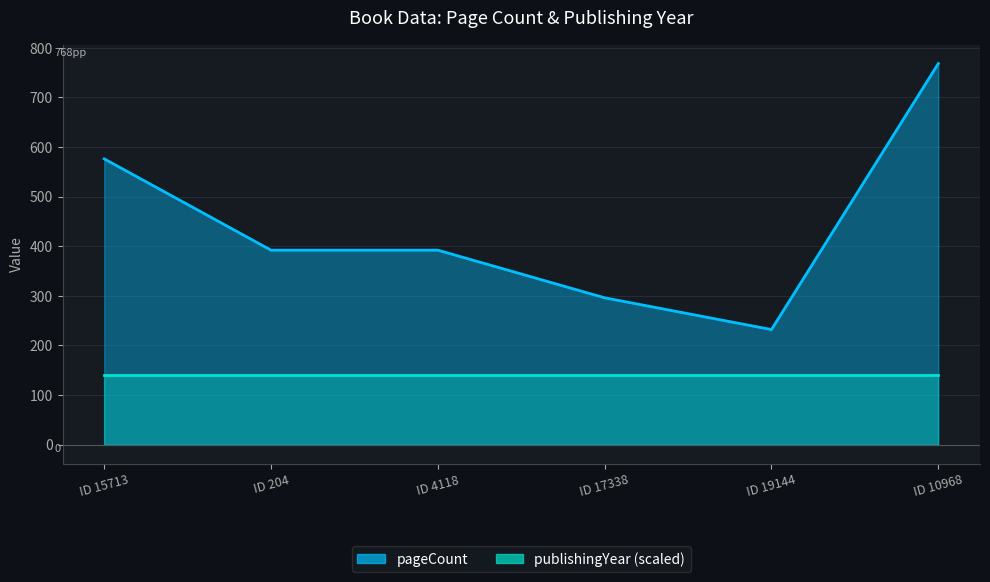

True or false: there are more than 2 points higher than both neighbors.

False